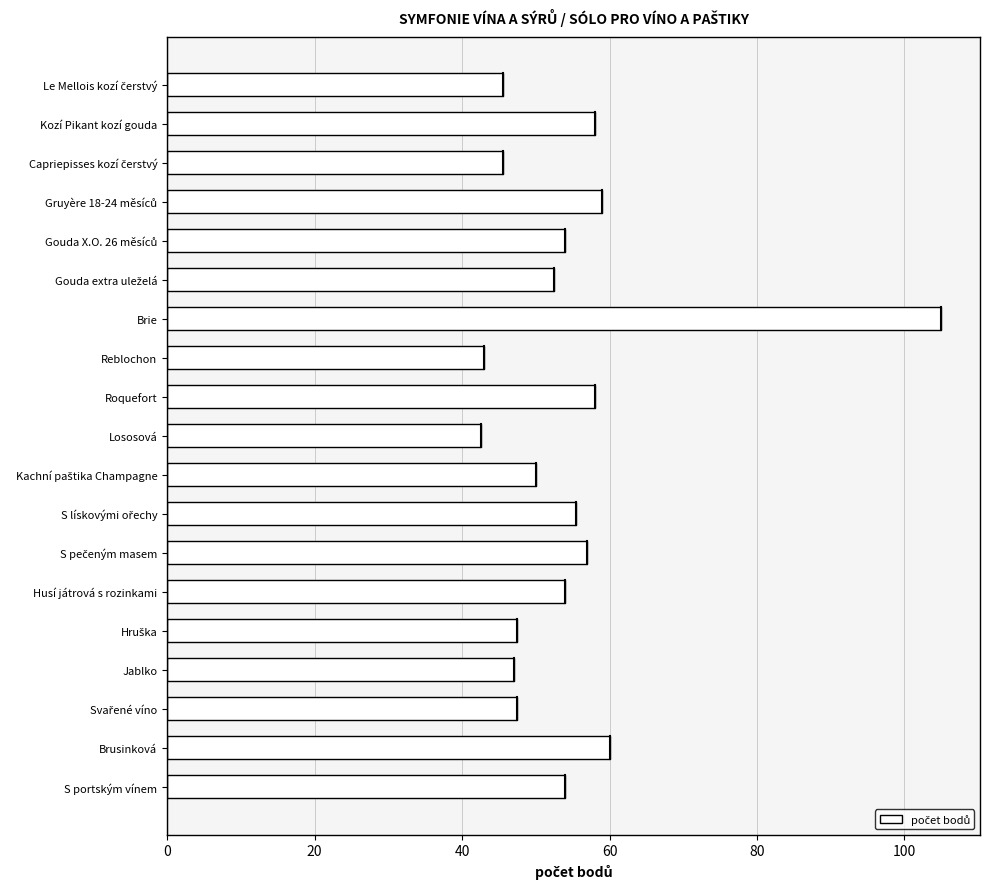

The value at Lososová is 70.1. True or false?

False